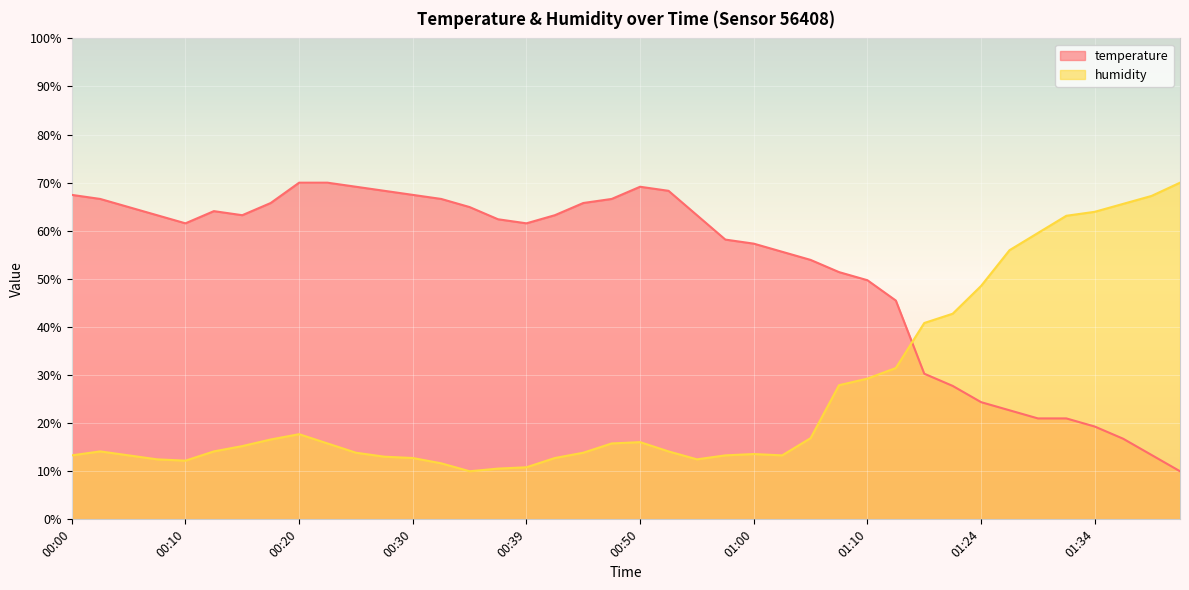

Is the value of humidity at 00:52 greater than the value of temperature at 01:24?

No